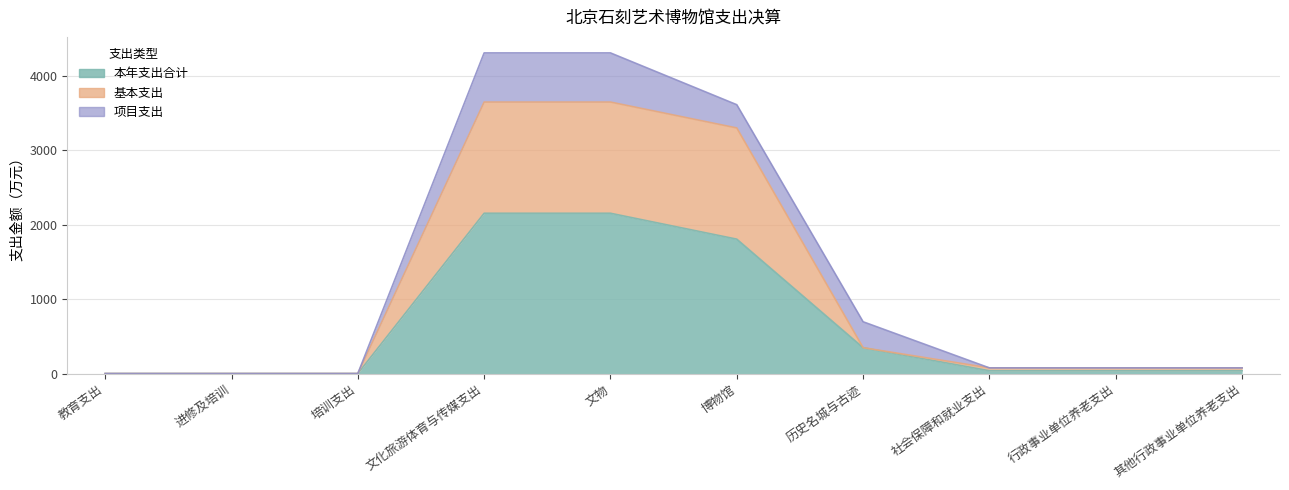

What is the label of the 1st point from the left?

教育支出